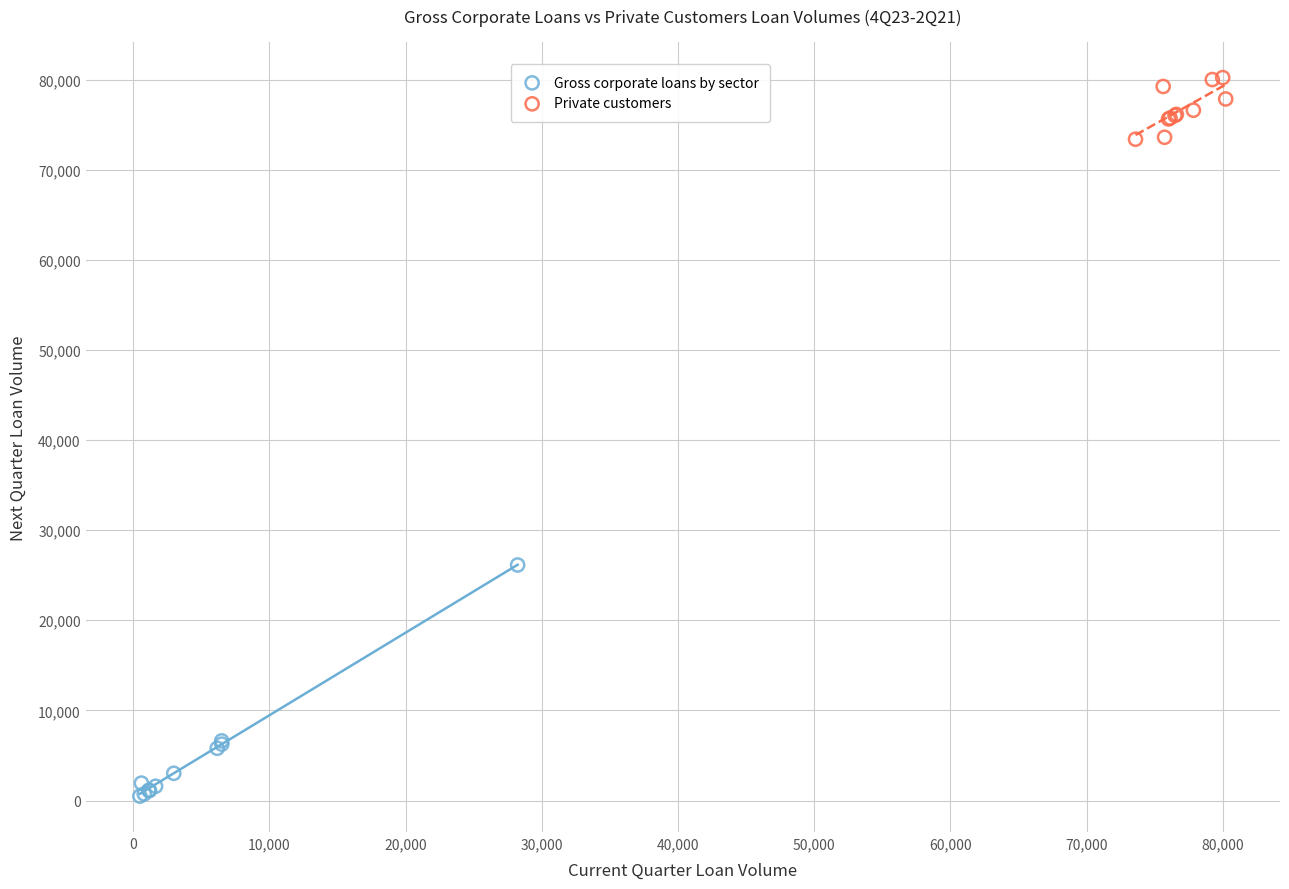

Which series reaches the maximum Y coordinate?

Private customers